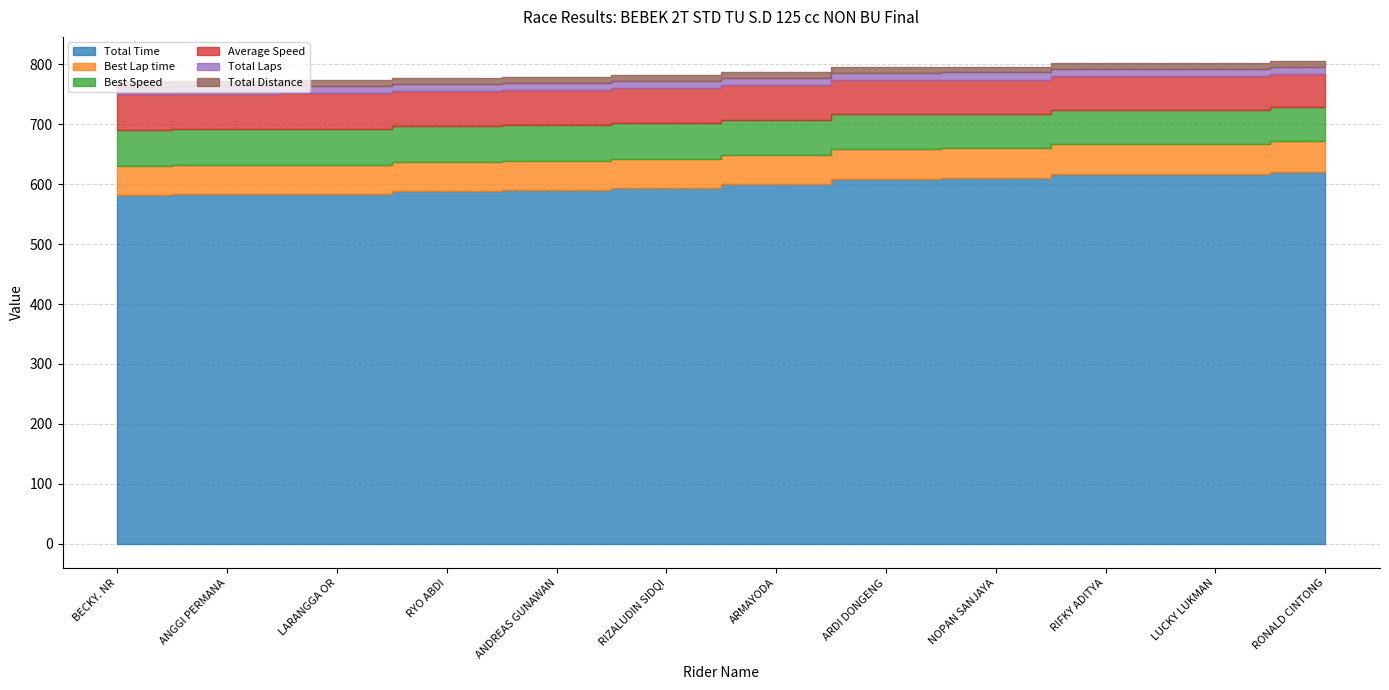

The value of Best Lap time at RYO ABDI is 48.4. True or false?

True